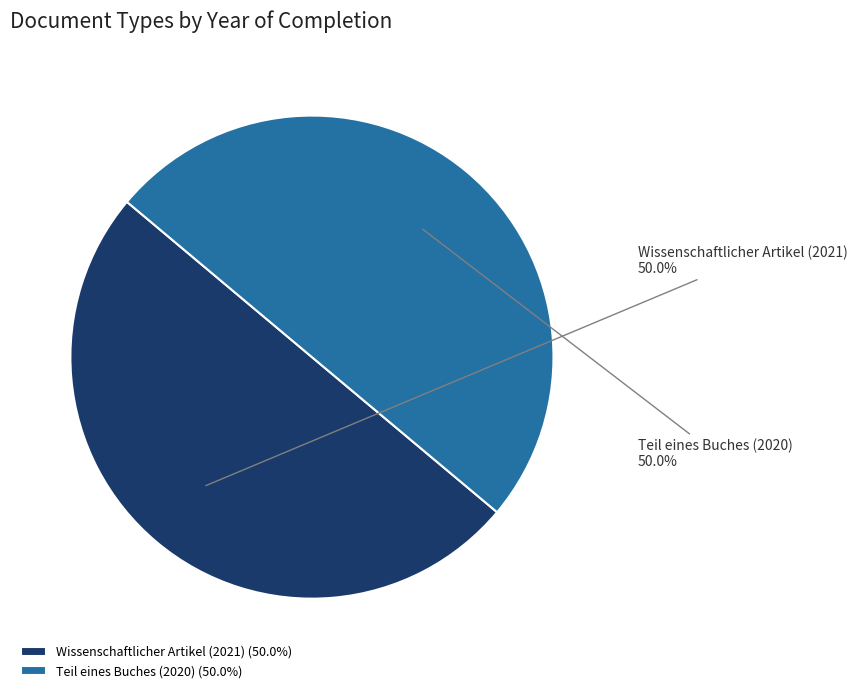

Approximately how many times larger is the value at Teil eines Buches (2020) compared to Wissenschaftlicher Artikel (2021)?

1.0